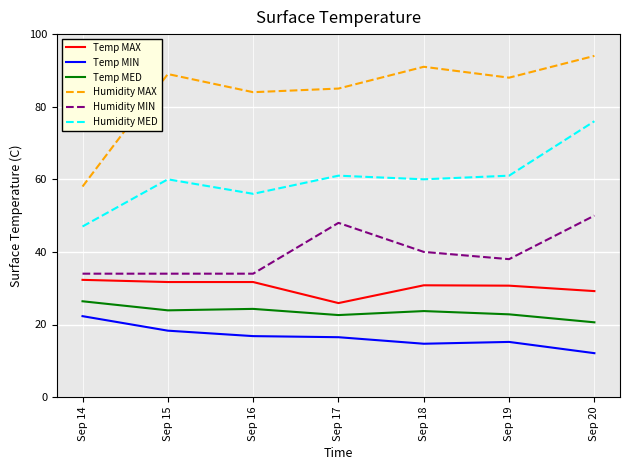

The Humidity MAX series shows 126.8 at Sep 18. True or false?

False